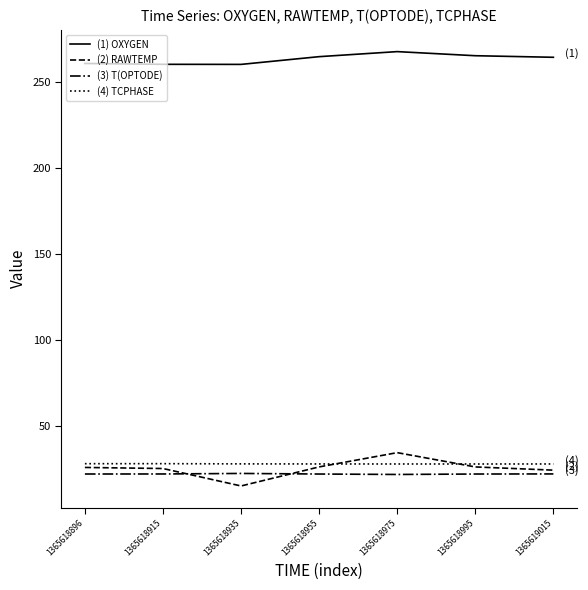

Which series has the largest range (max minus min)?

(2) RAWTEMP